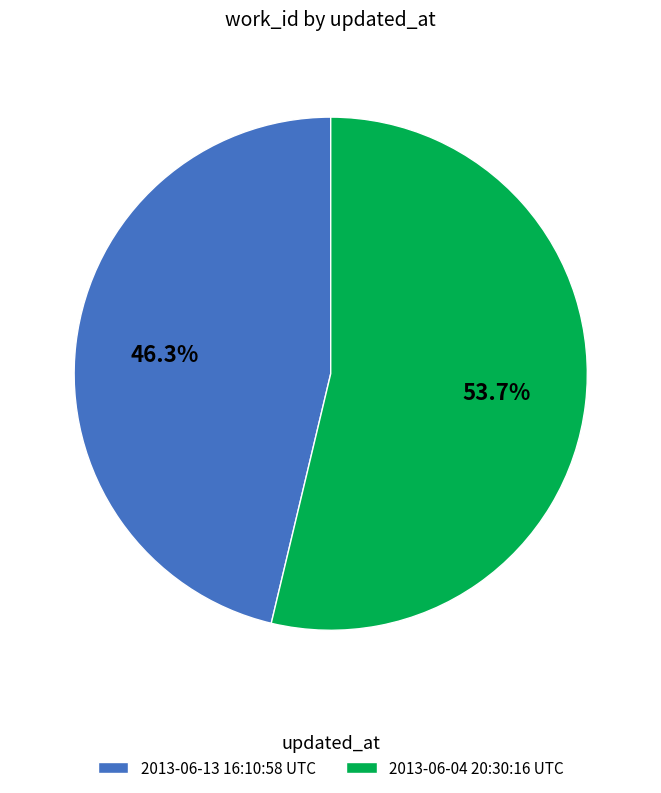

What is the smallest slice in the pie chart?

2013-06-13 16:10:58 UTC